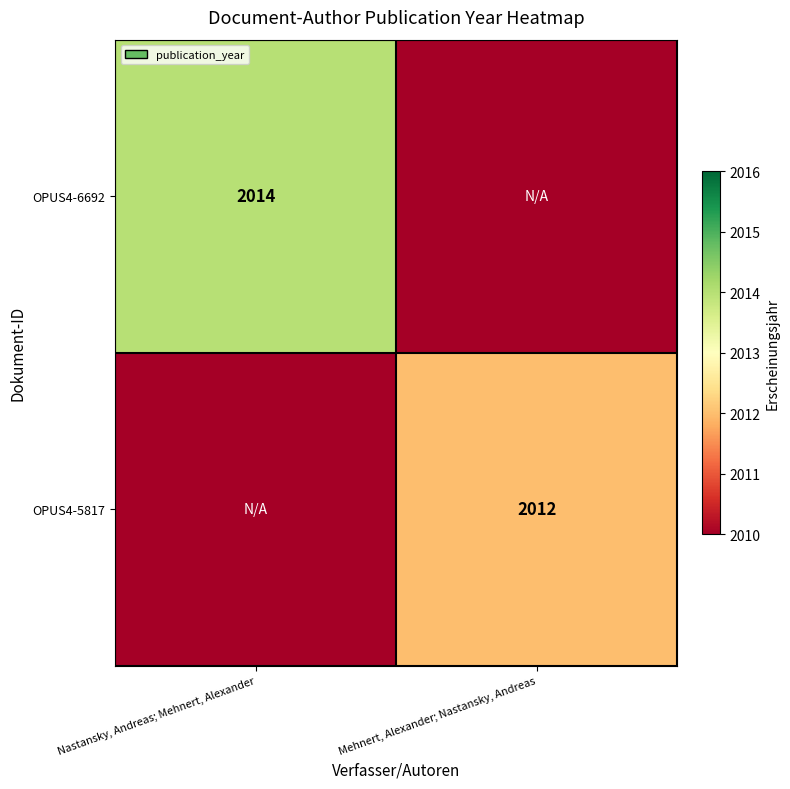

Is the value of OPUS4-6692 at Nastansky, Andreas; Mehnert, Alexander greater than the value of OPUS4-5817 at Mehnert, Alexander; Nastansky, Andreas?

Yes